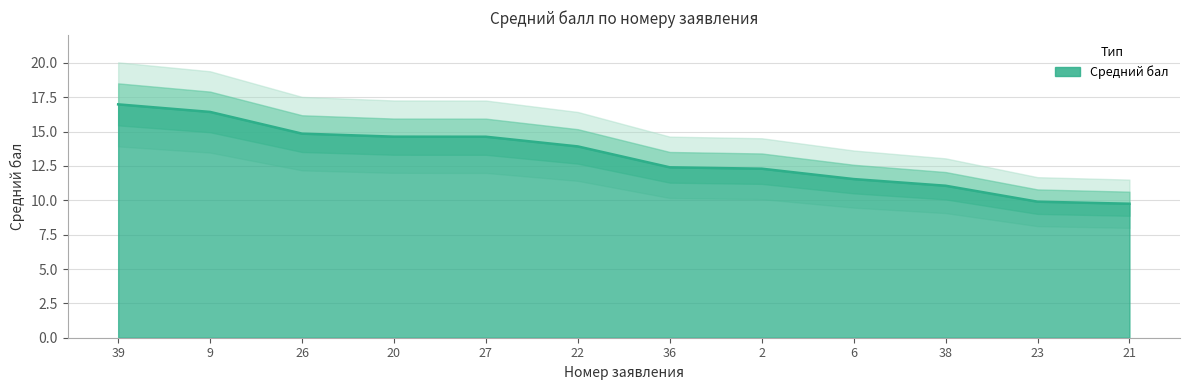

What is the value of the 4th point from the left?

14.6